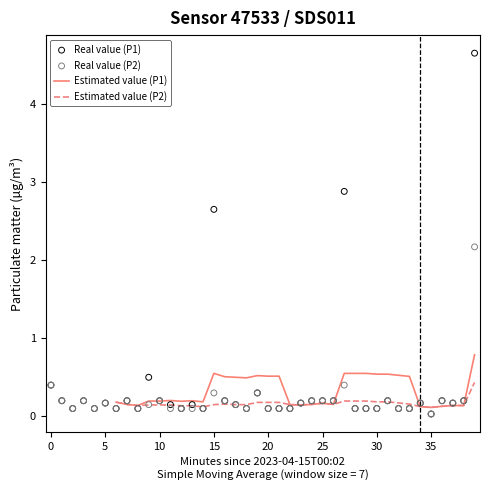

What are all the series names shown in the legend?

P1, P2